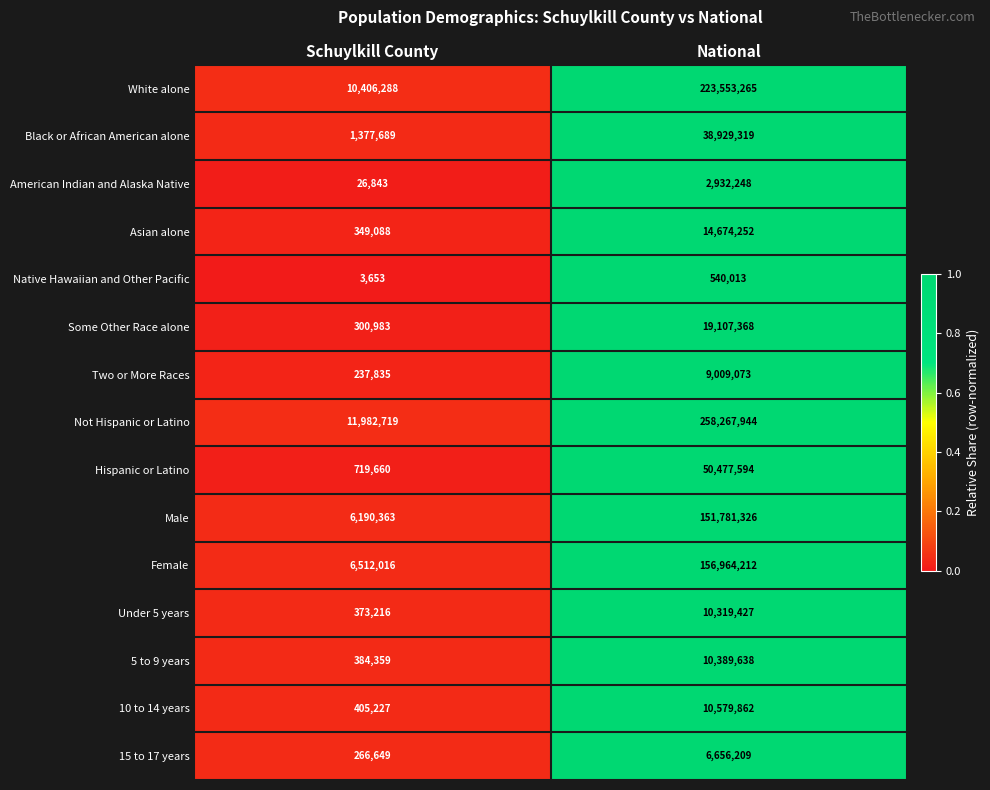

Reading left to right, extract all data points from this chart.

White alone: 10406288	223553265
Black or African American alone: 1377689	38929319
American Indian and Alaska Native: 26843	2932248
Asian alone: 349088	14674252
Native Hawaiian and Other Pacific: 3653	540013
Some Other Race alone: 300983	19107368
Two or More Races: 237835	9009073
Not Hispanic or Latino: 11982719	258267944
Hispanic or Latino: 719660	50477594
Male: 6190363	151781326
Female: 6512016	156964212
Under 5 years: 373216	10319427
5 to 9 years: 384359	10389638
10 to 14 years: 405227	10579862
15 to 17 years: 266649	6656209